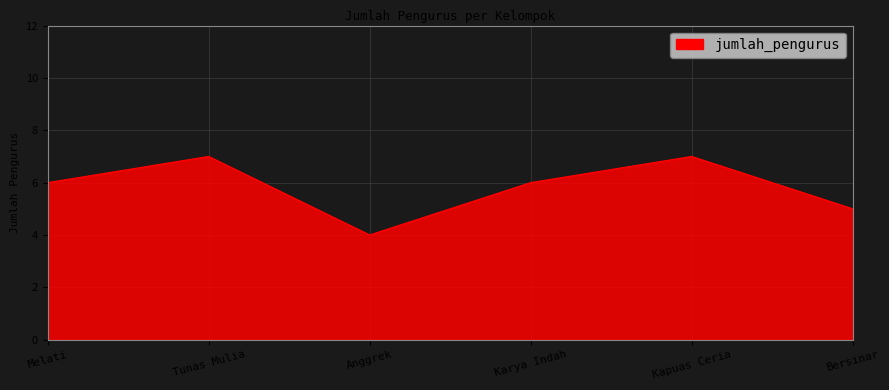

Count the values in the range 5 to 7.

5